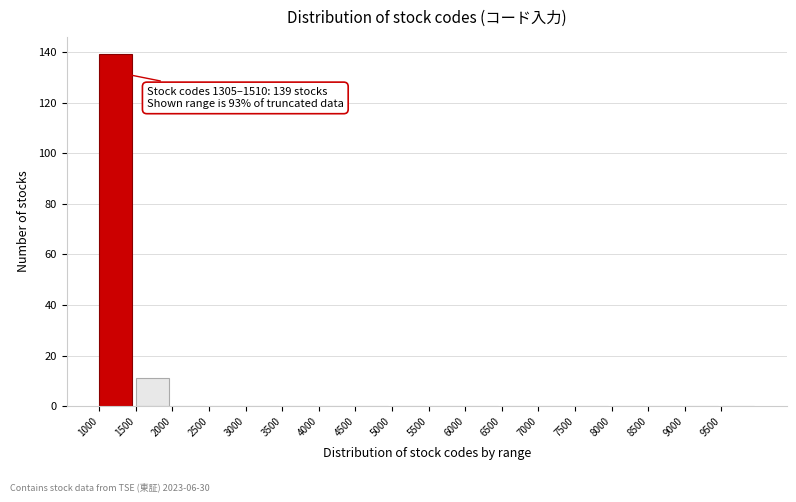

Over which range of the x-axis is the bar tallest?

1000 to 1500